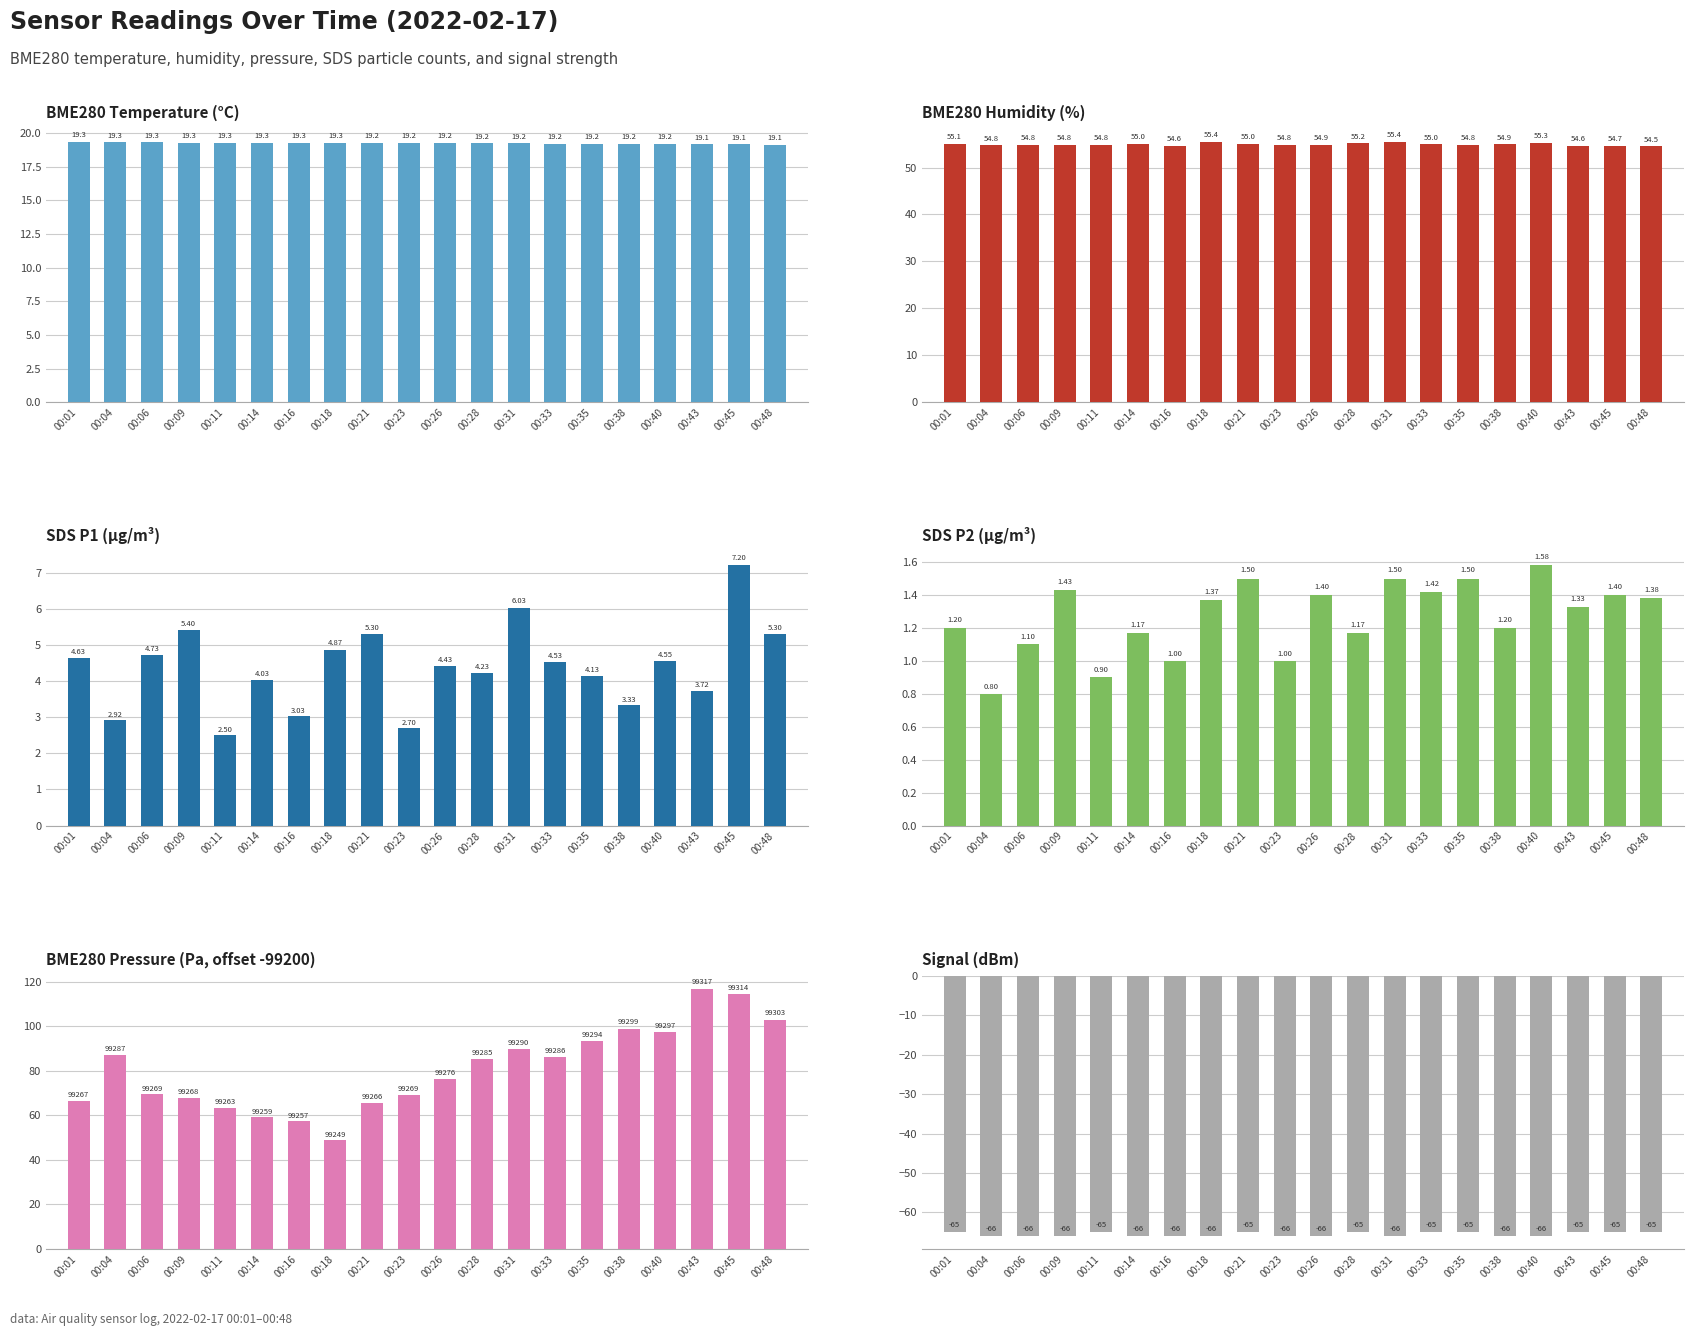

Between 00:06 and 00:21, which series saw the biggest shift?

BME280 Pressure (Pa, offset -99200)